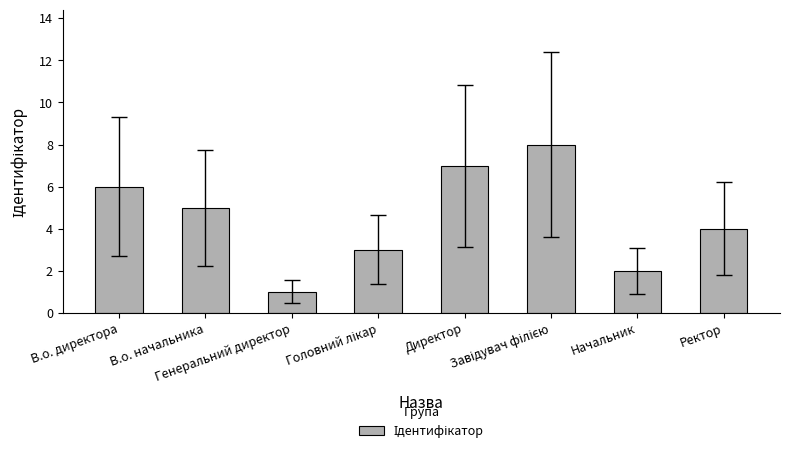

What is the greatest value displayed?

8